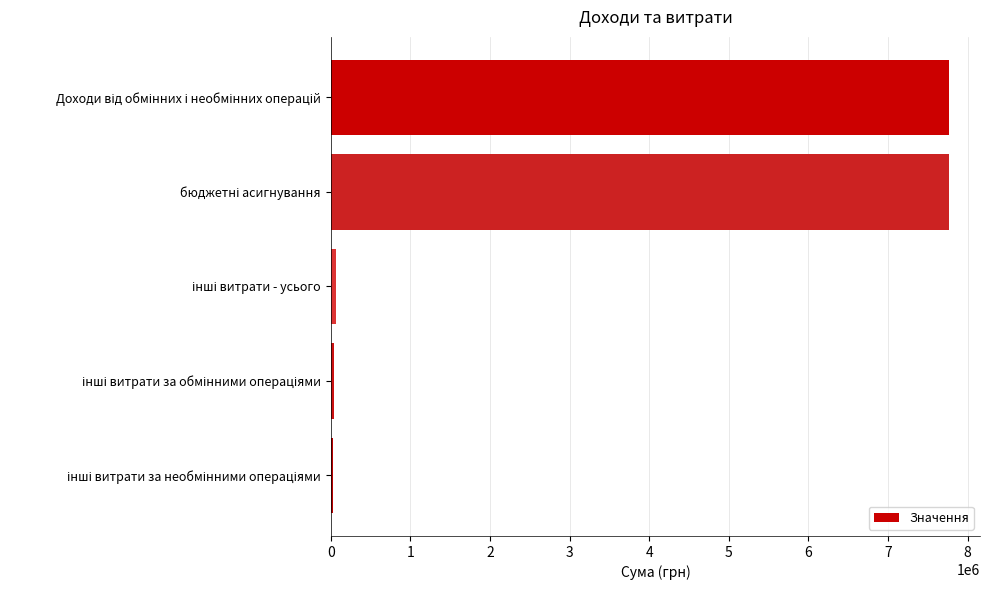

What is the greatest value displayed?

7767375